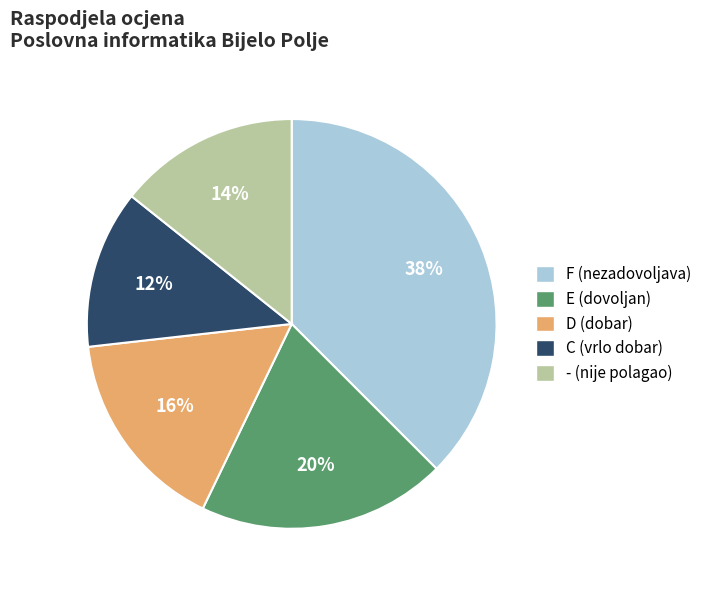

Is it true that F is 38% of the pie?

True